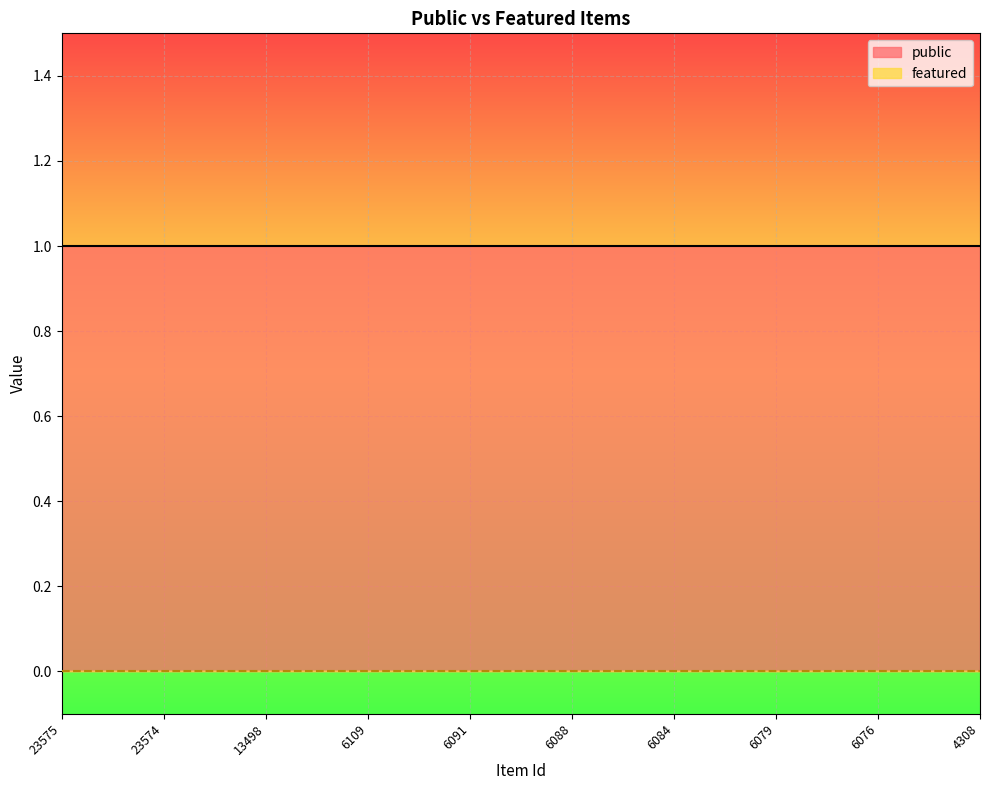

True or false: featured and public intersect in this chart.

False